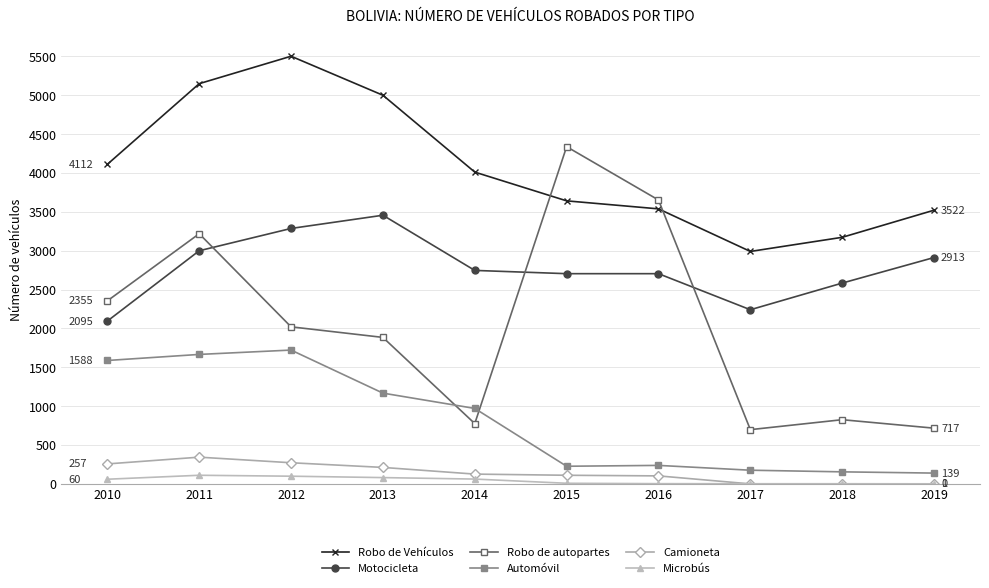

What is the value of the Robo de Vehículos point at the 6th from the left?

3642